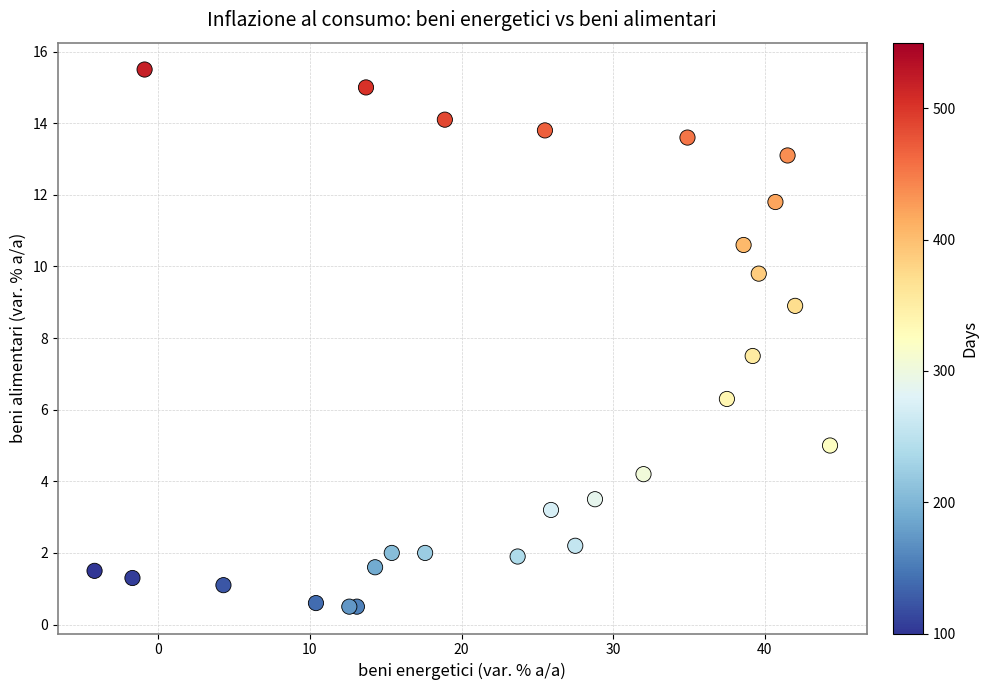

What Y value in the scatter plot is closest to 8?

7.5